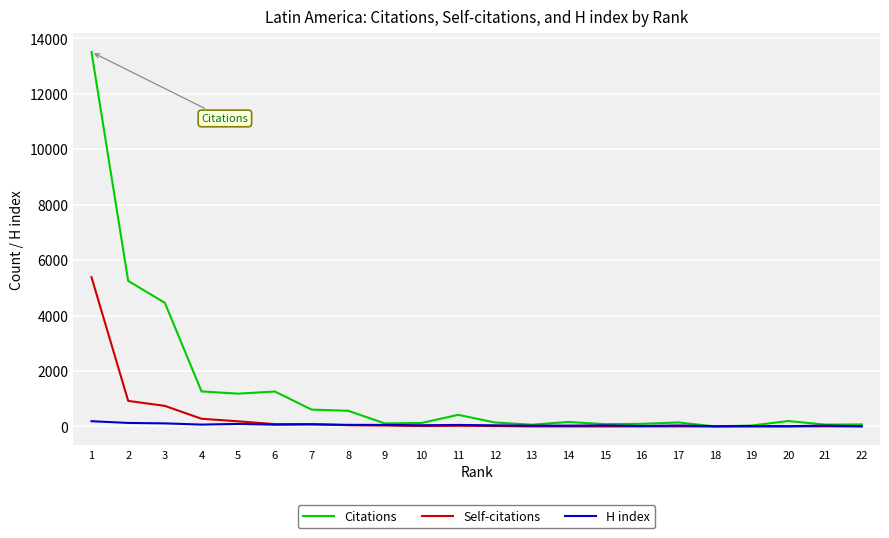

List the series in order of their peak value, lowest first.

H index, Self-citations, Citations